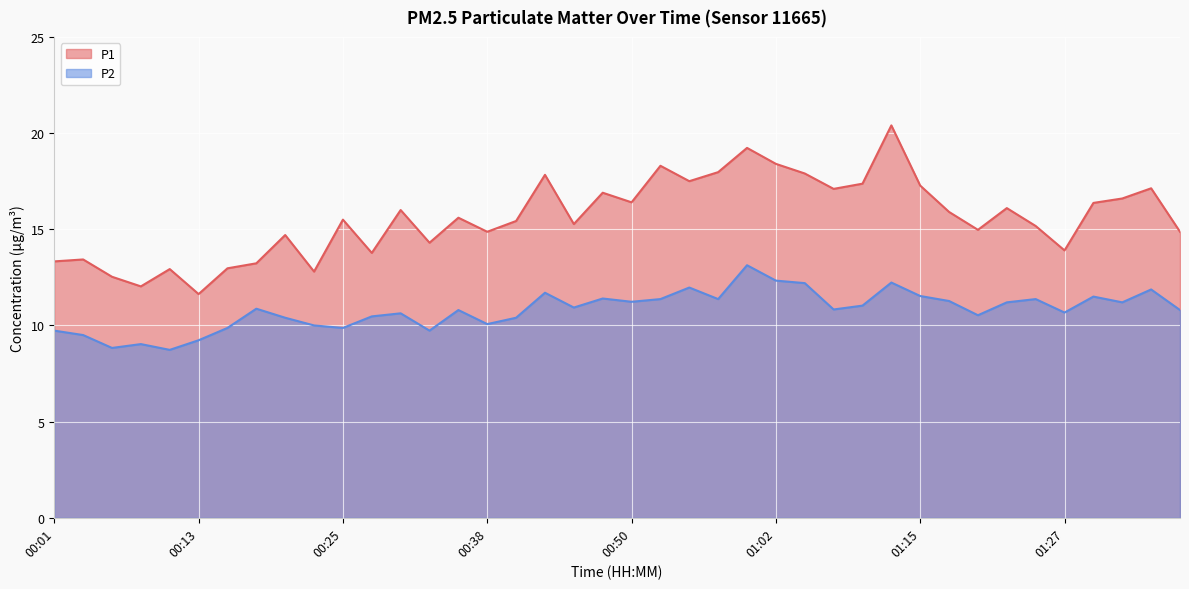

How many interior local peaks does the P1 series have?

13